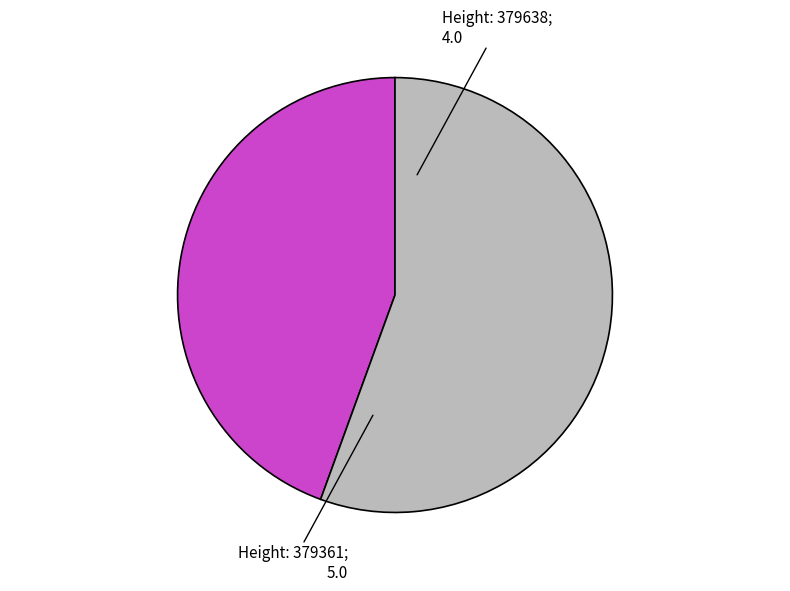

Does any single category account for the majority?

Yes